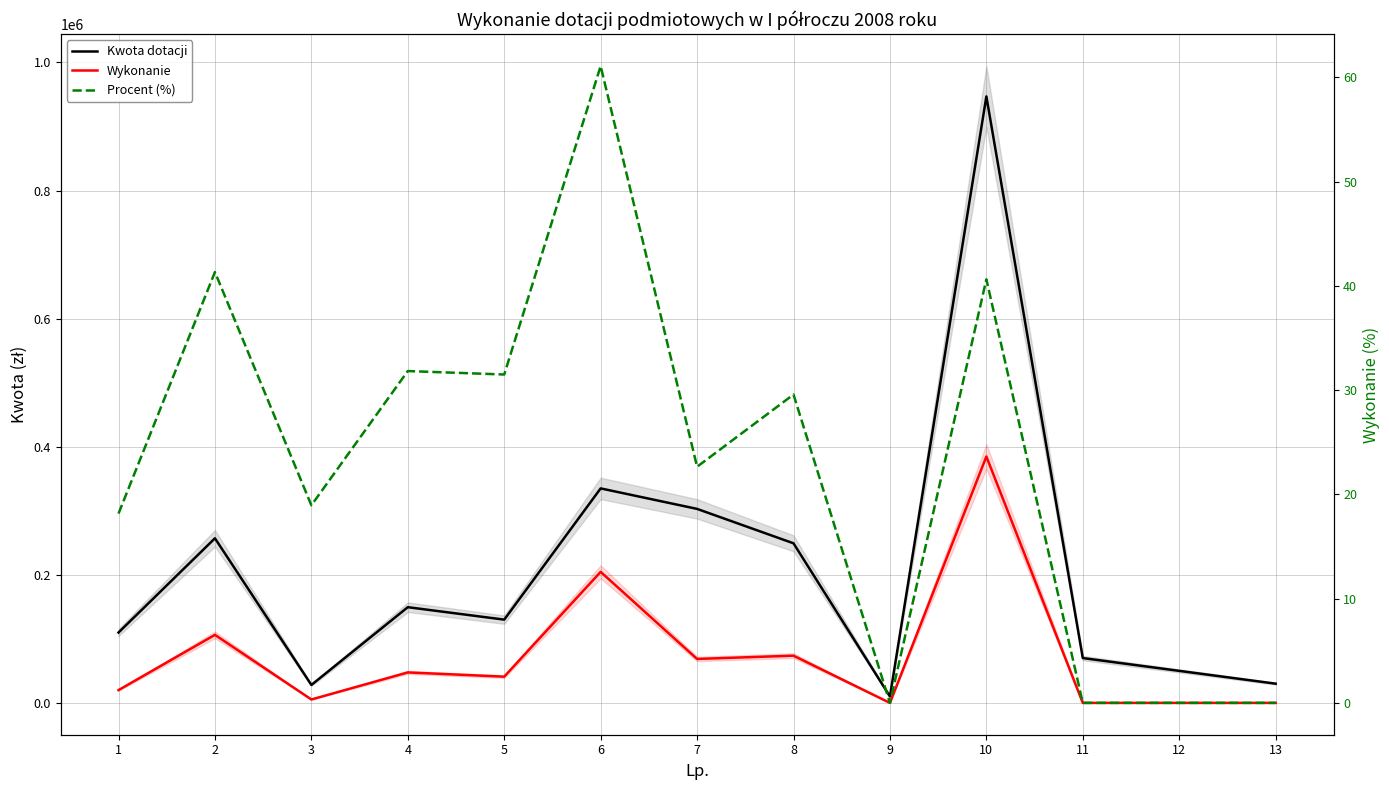

Which has a higher value, 5 or 2?

2